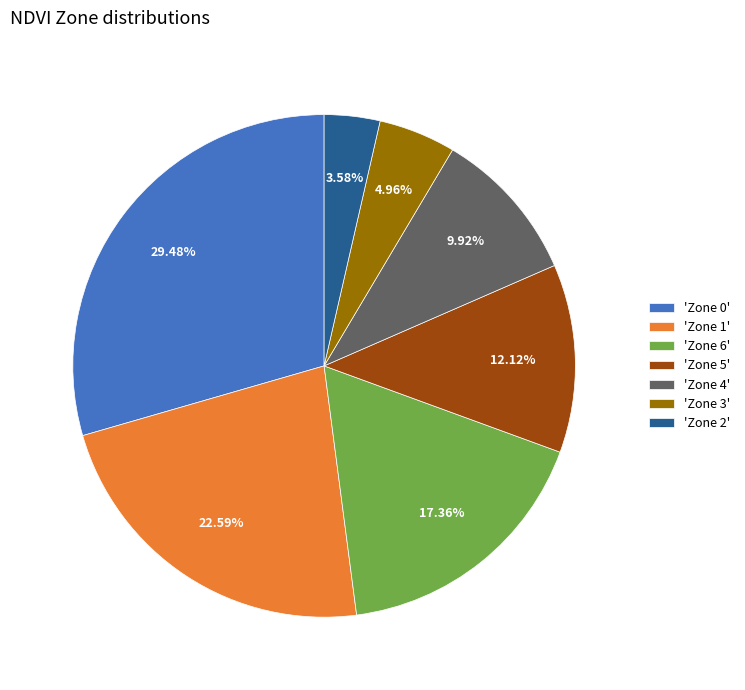

Is 'Zone 1' the majority of the pie?

No